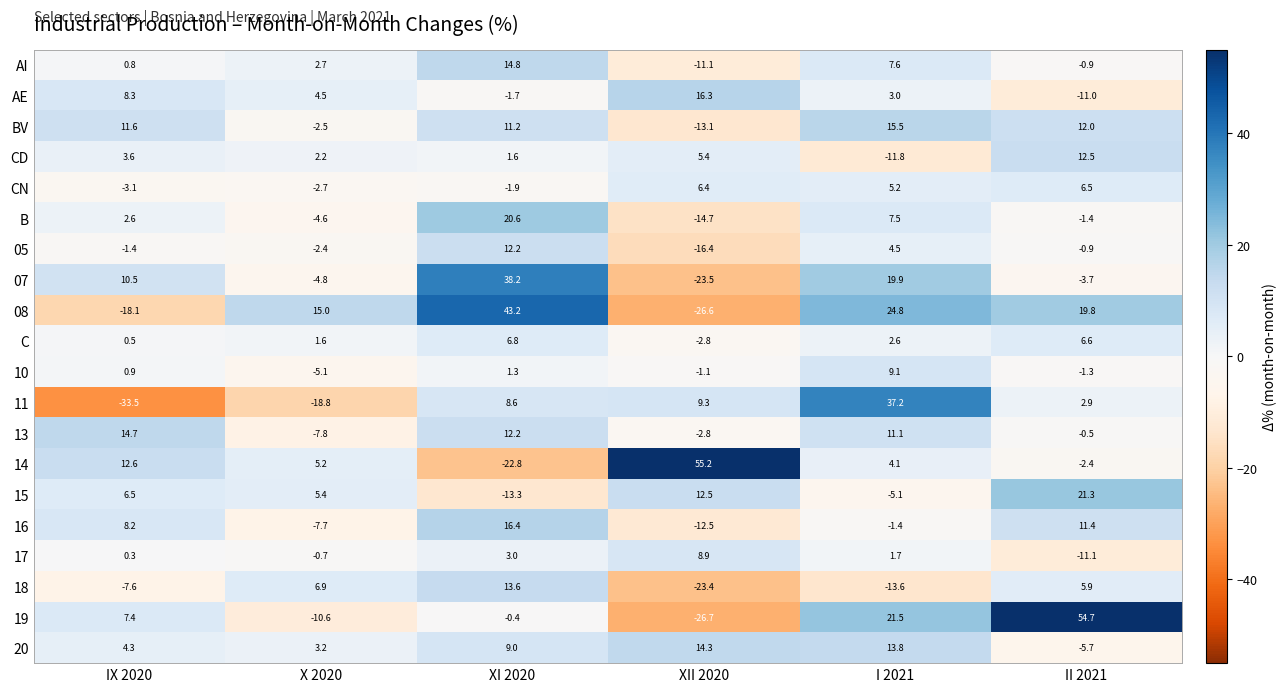

The value of 15 at X 2020 is 3.8. True or false?

False